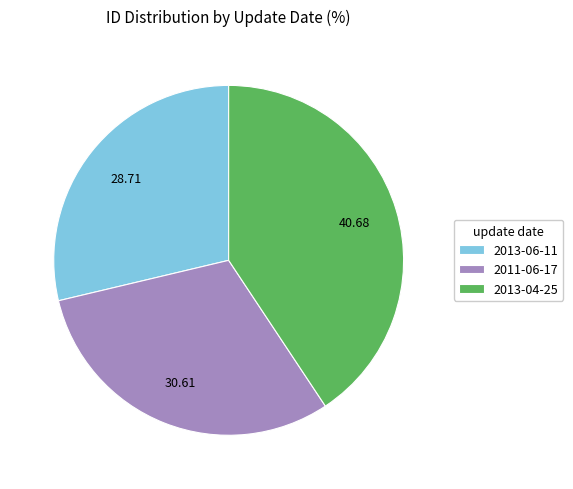

Which category has the smallest portion of the pie?

2013-06-11